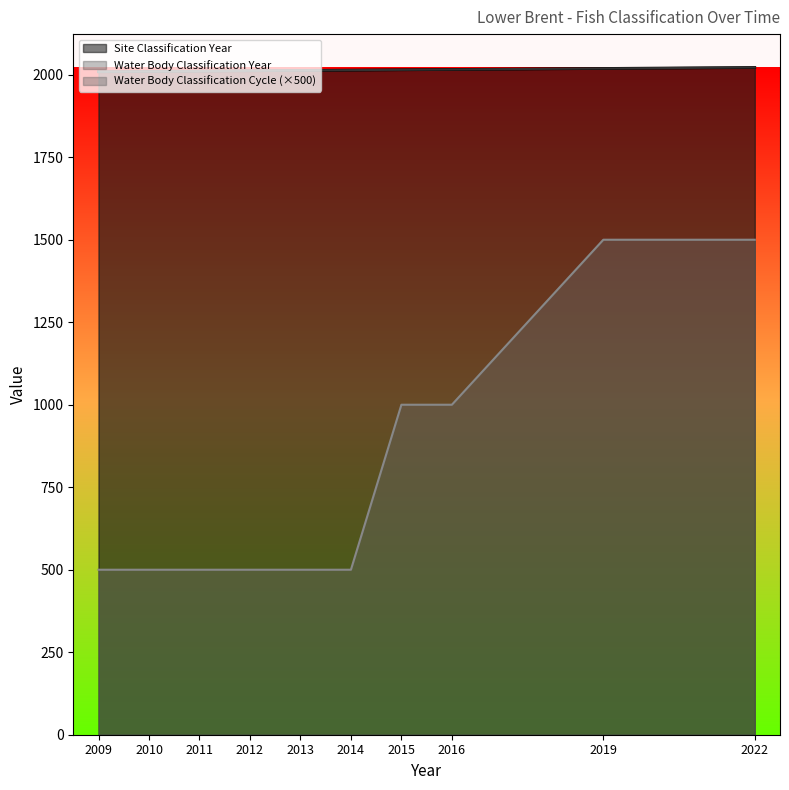

What is the minimum value for Water Body Classification Year?

2009